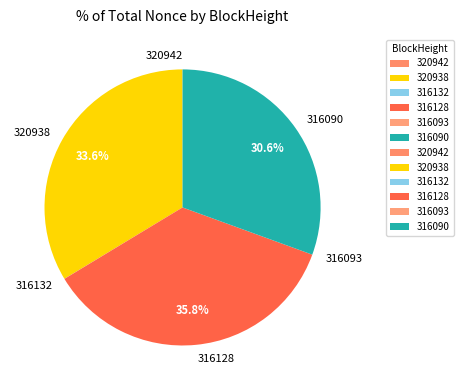

What is the largest slice in the pie chart?

316128